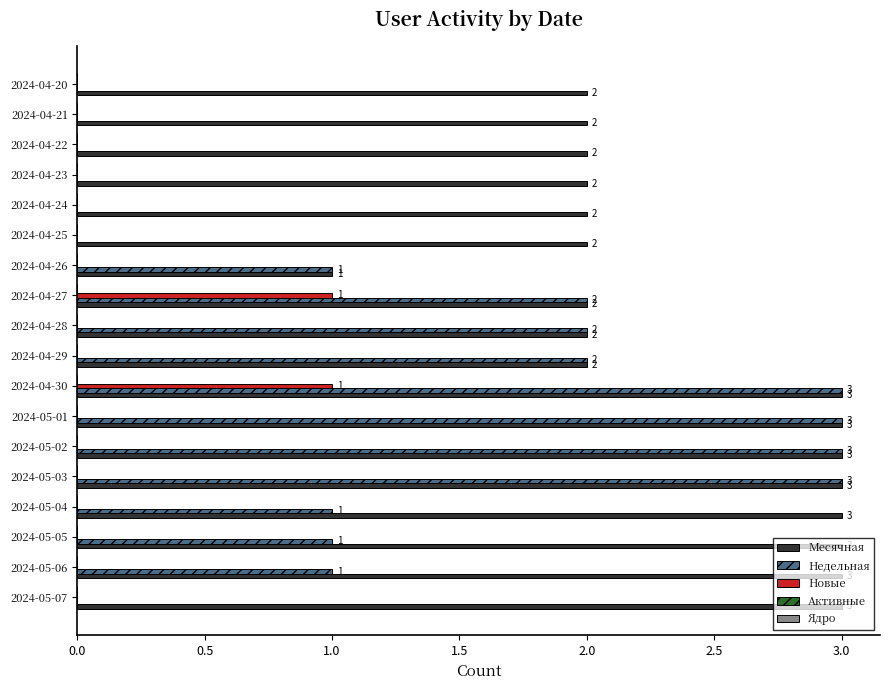

The Новые series shows 0 at 2024-04-23. True or false?

True